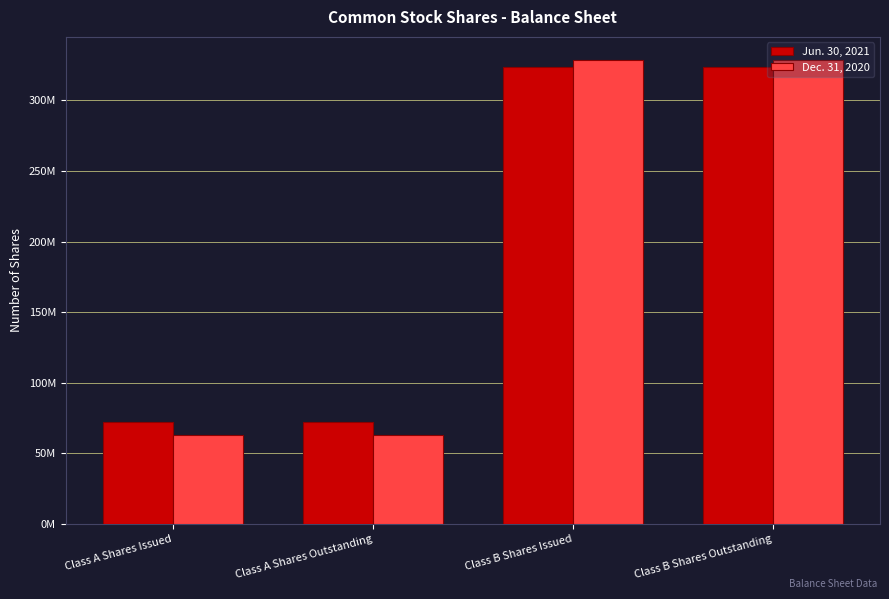

Are the bars horizontal?

No